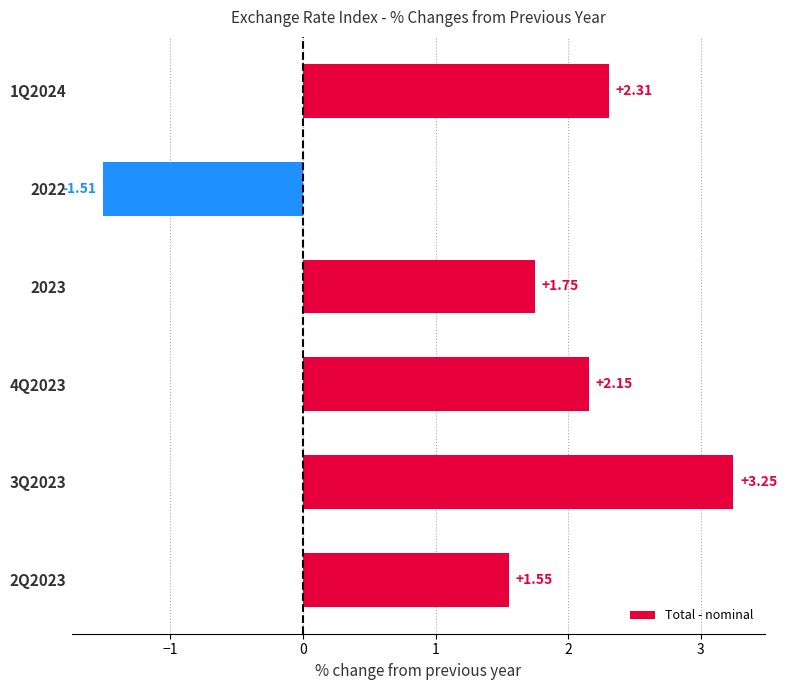

Rank the categories by value from lowest to highest.

2022, 2Q2023, 2023, 4Q2023, 1Q2024, 3Q2023